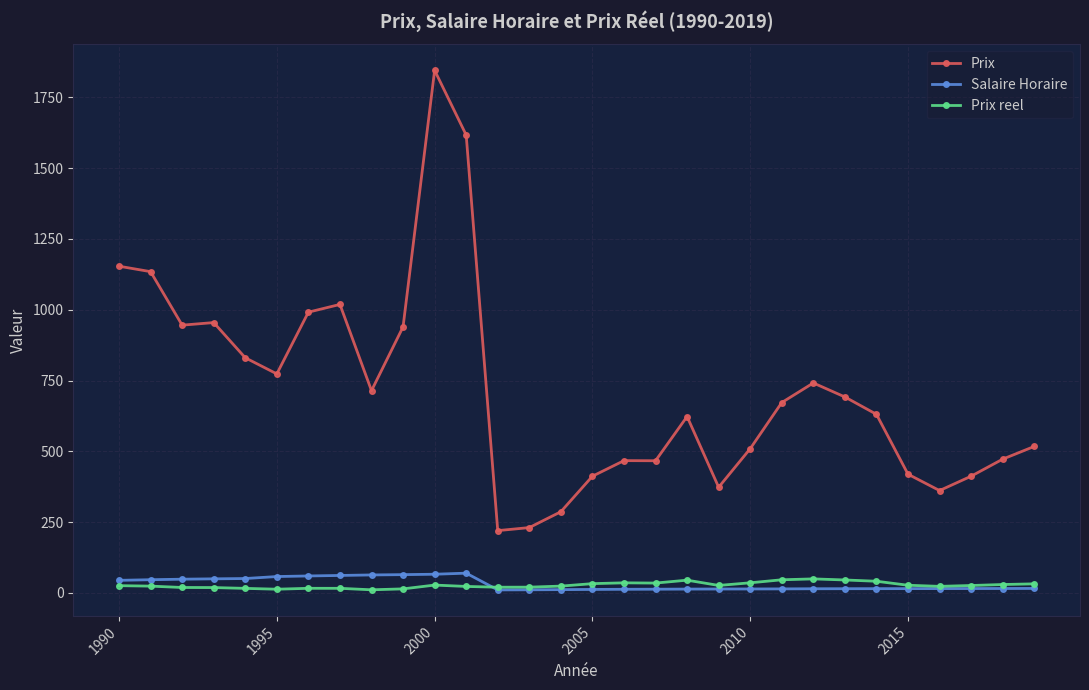

Which series has the widest spread of values?

Prix